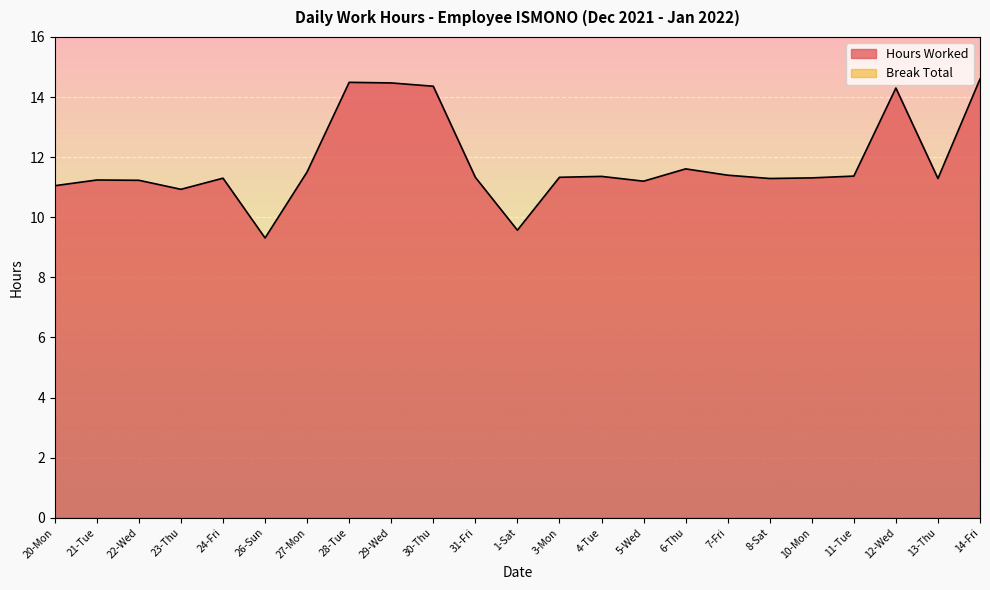

True or false: the data shows 6.9 at 13-Thu.

False